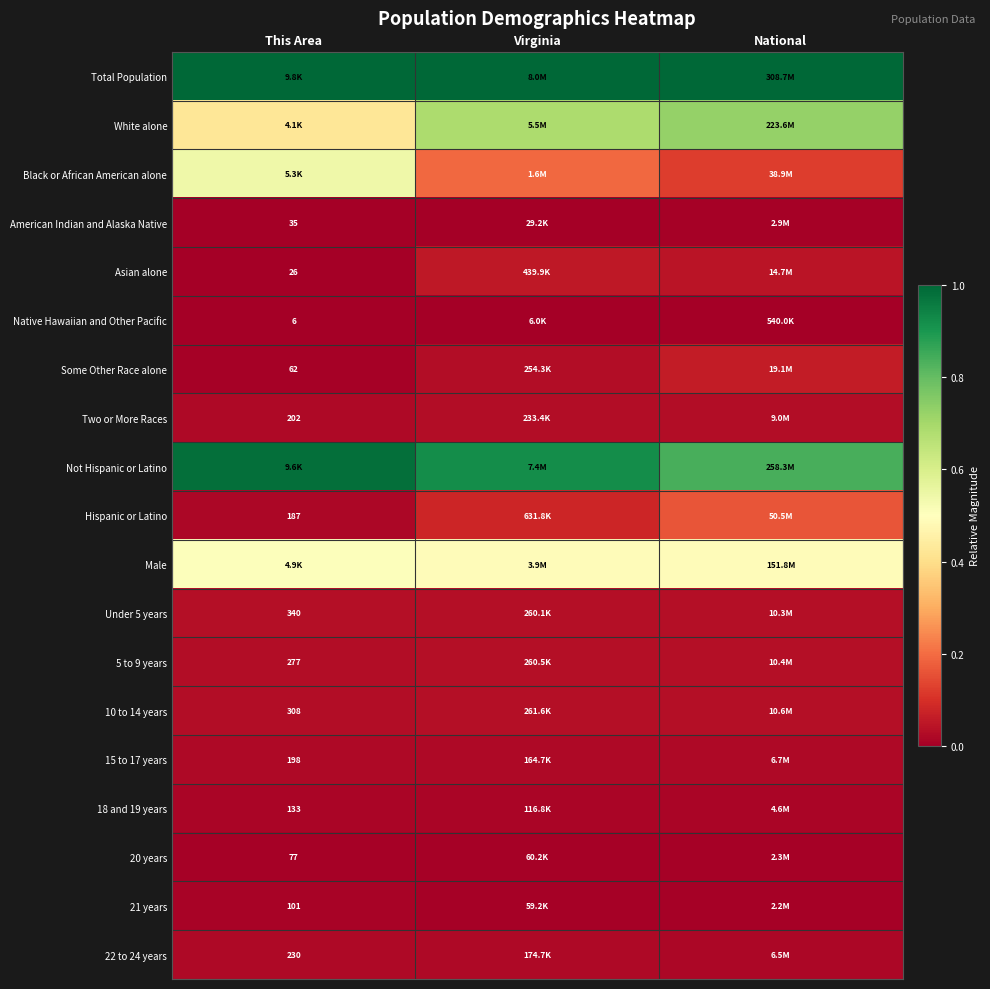

Which series changed the most between This Area and Virginia?

Black or African American alone